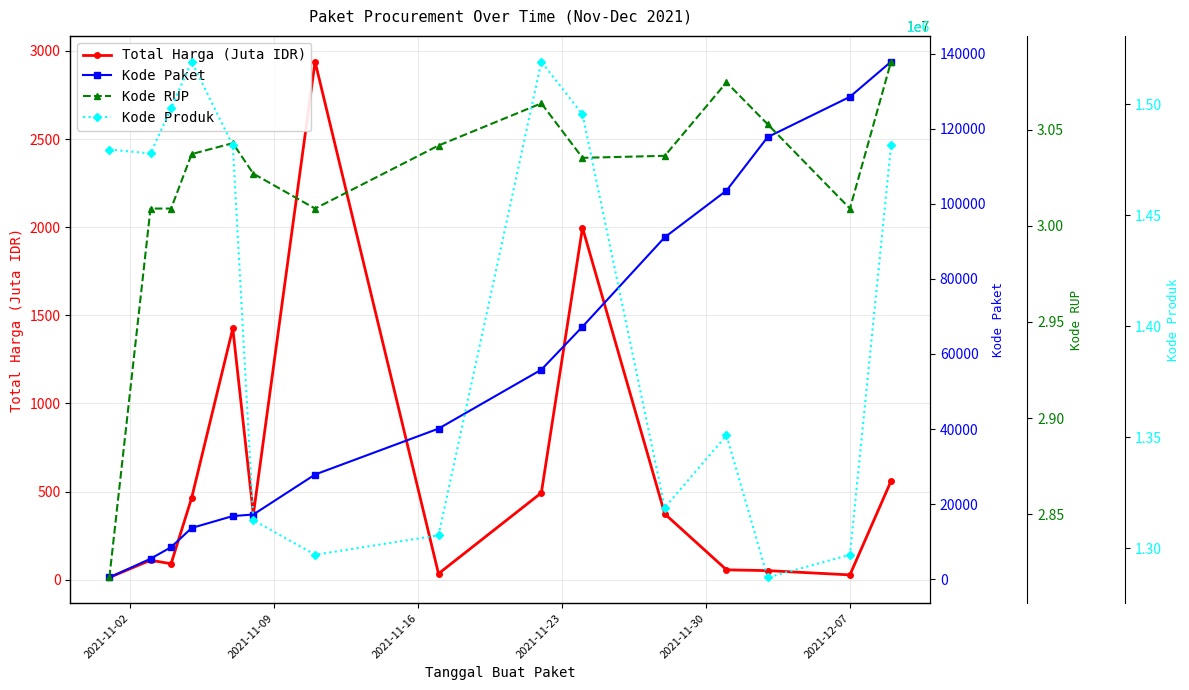

What is the difference between the maximum and minimum values in the Kode Produk series?

232391.0